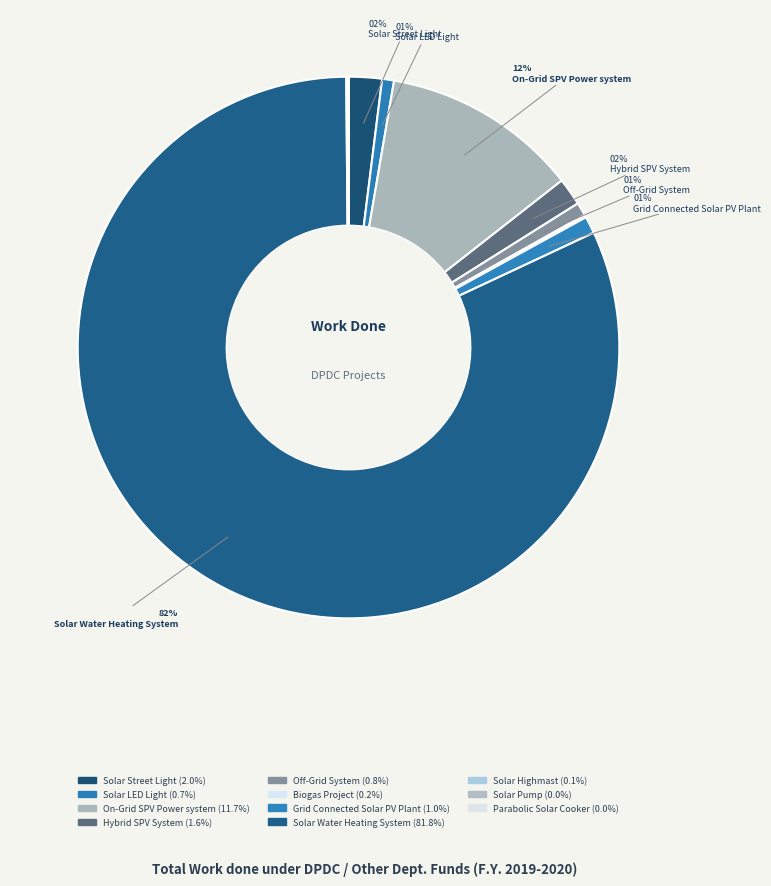

How many segments does this pie chart have?

11